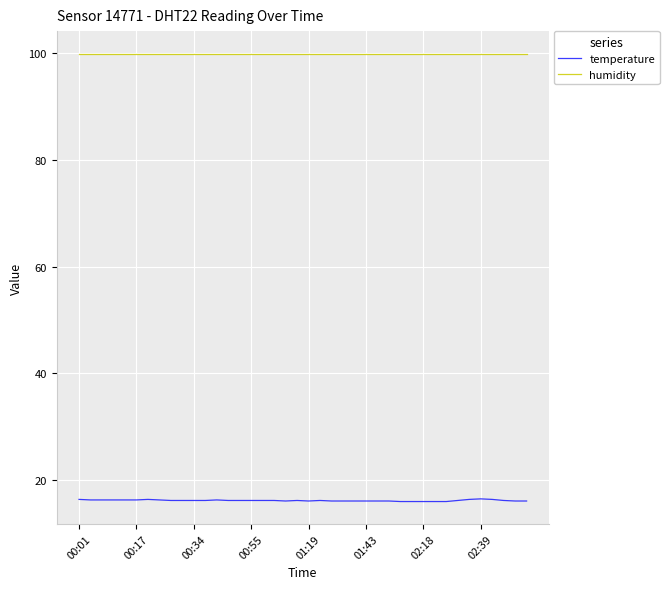

True or false: humidity and temperature cross at least once.

False